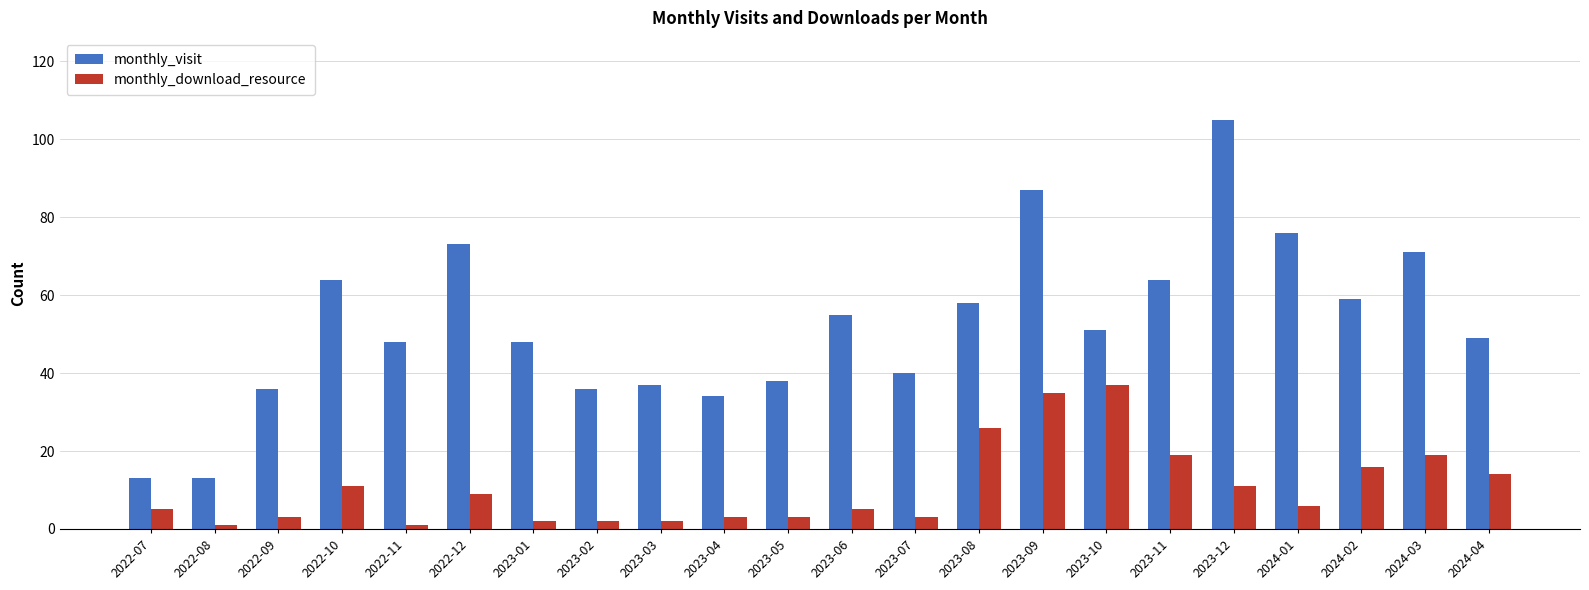

What is the label of the 4th bar from the left?

2022-10